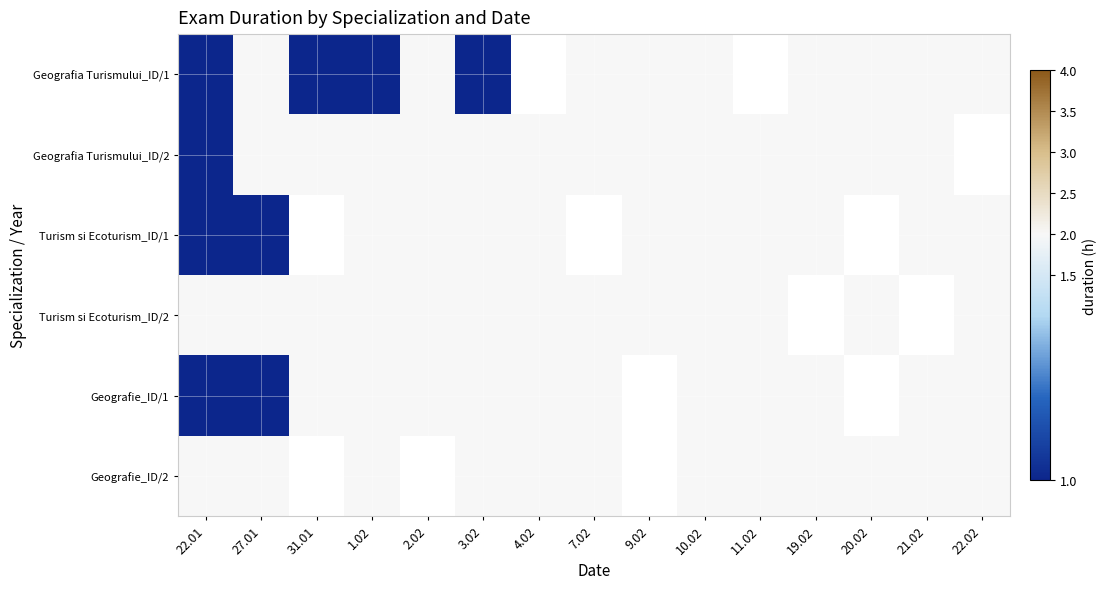

What value does the Geografie_ID/1 series have at 19.02?

2.0